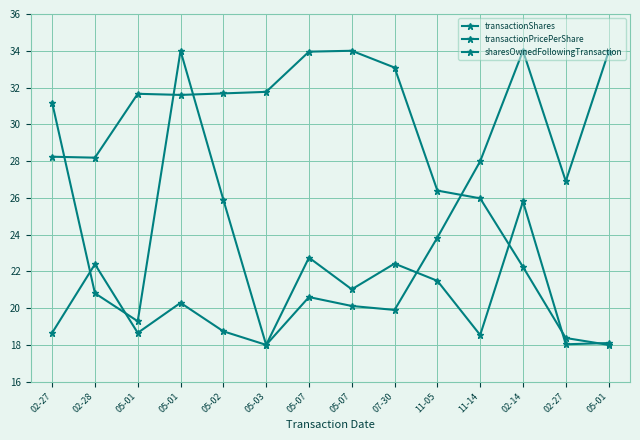

Between 11-05 and 07-30, which is larger?

07-30